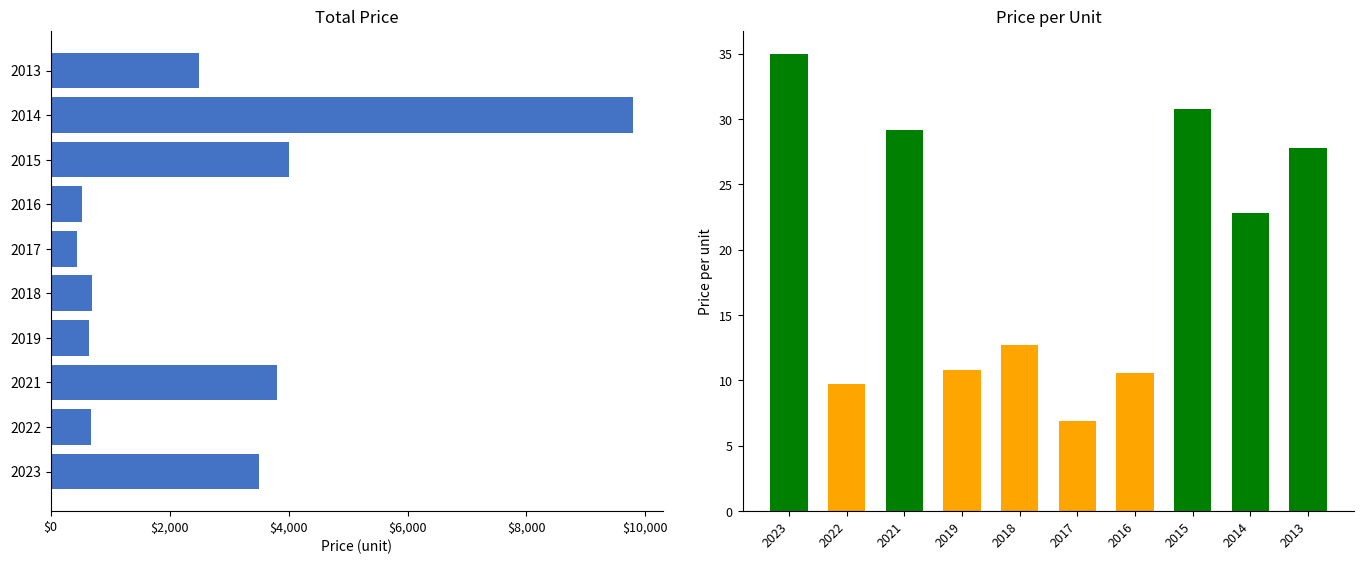

How many data points in price are above 2500?

4